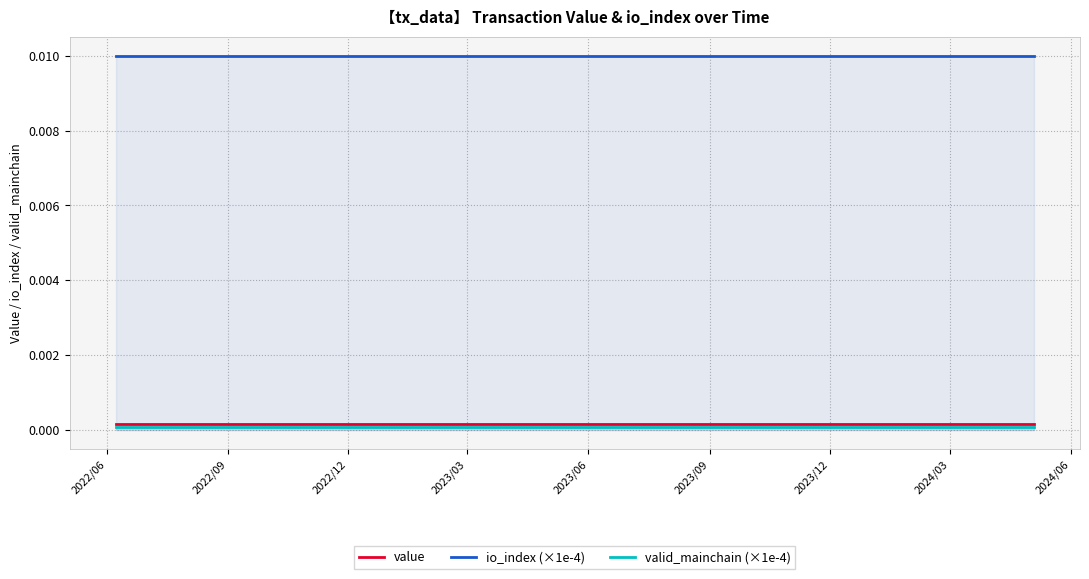

Which series has the largest total across all categories?

io_index (×1e-4)